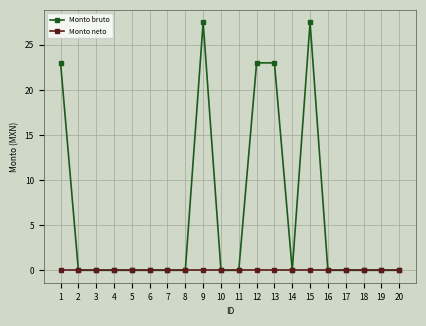

What is the maximum value for Monto bruto?

27.5